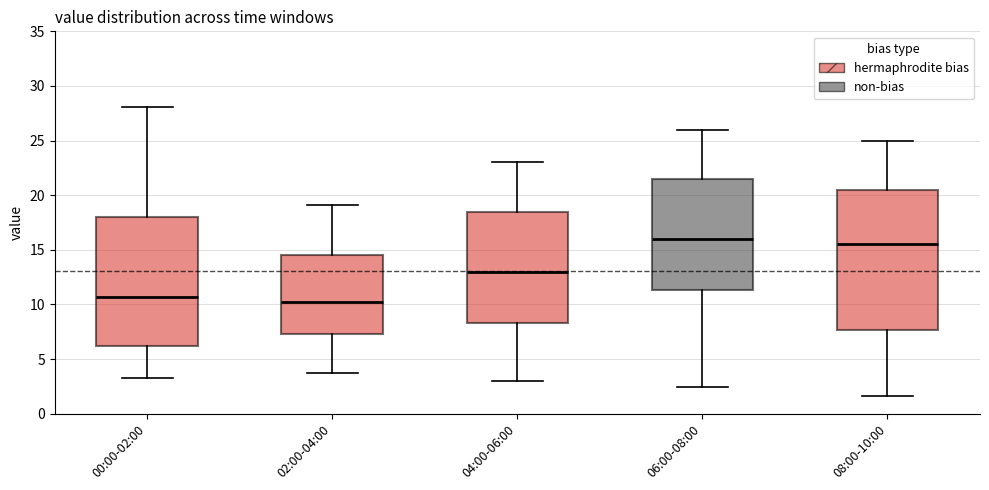

Reading left to right, read every box against the y-axis: the position of its median line, the range the box covers, and the ends of its whiskers. The values are not printed on the chart, so give them approximately, as read against the axis.

00:00-02:00: median 10.5, box 6.0 to 18.0, whiskers 3.5 to 28.0
02:00-04:00: median 10.5, box 7.5 to 14.5, whiskers 3.5 to 19.0
04:00-06:00: median 13.0, box 8.5 to 18.5, whiskers 3.0 to 23.0
06:00-08:00: median 16.0, box 11.5 to 21.5, whiskers 2.5 to 26.0
08:00-10:00: median 15.5, box 7.5 to 20.5, whiskers 1.5 to 25.0